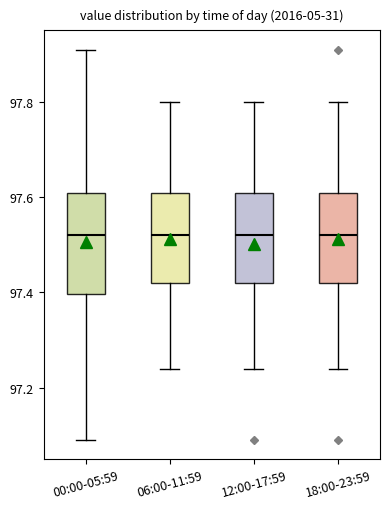

Which box is the tallest, from its lower edge to its upper edge?

00:00-05:59